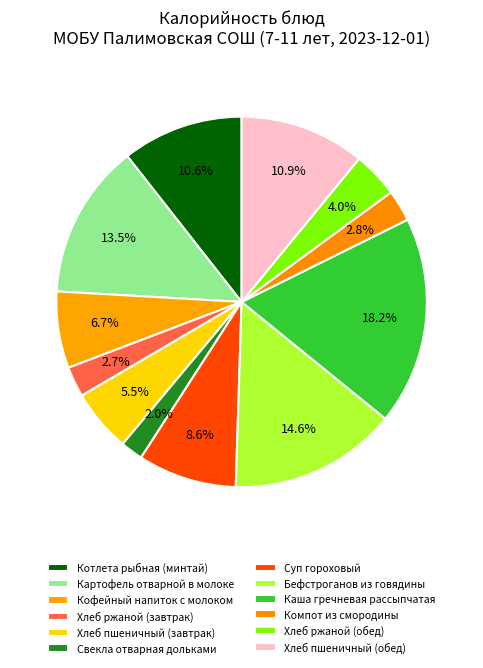

Count the number of slices in the pie.

12